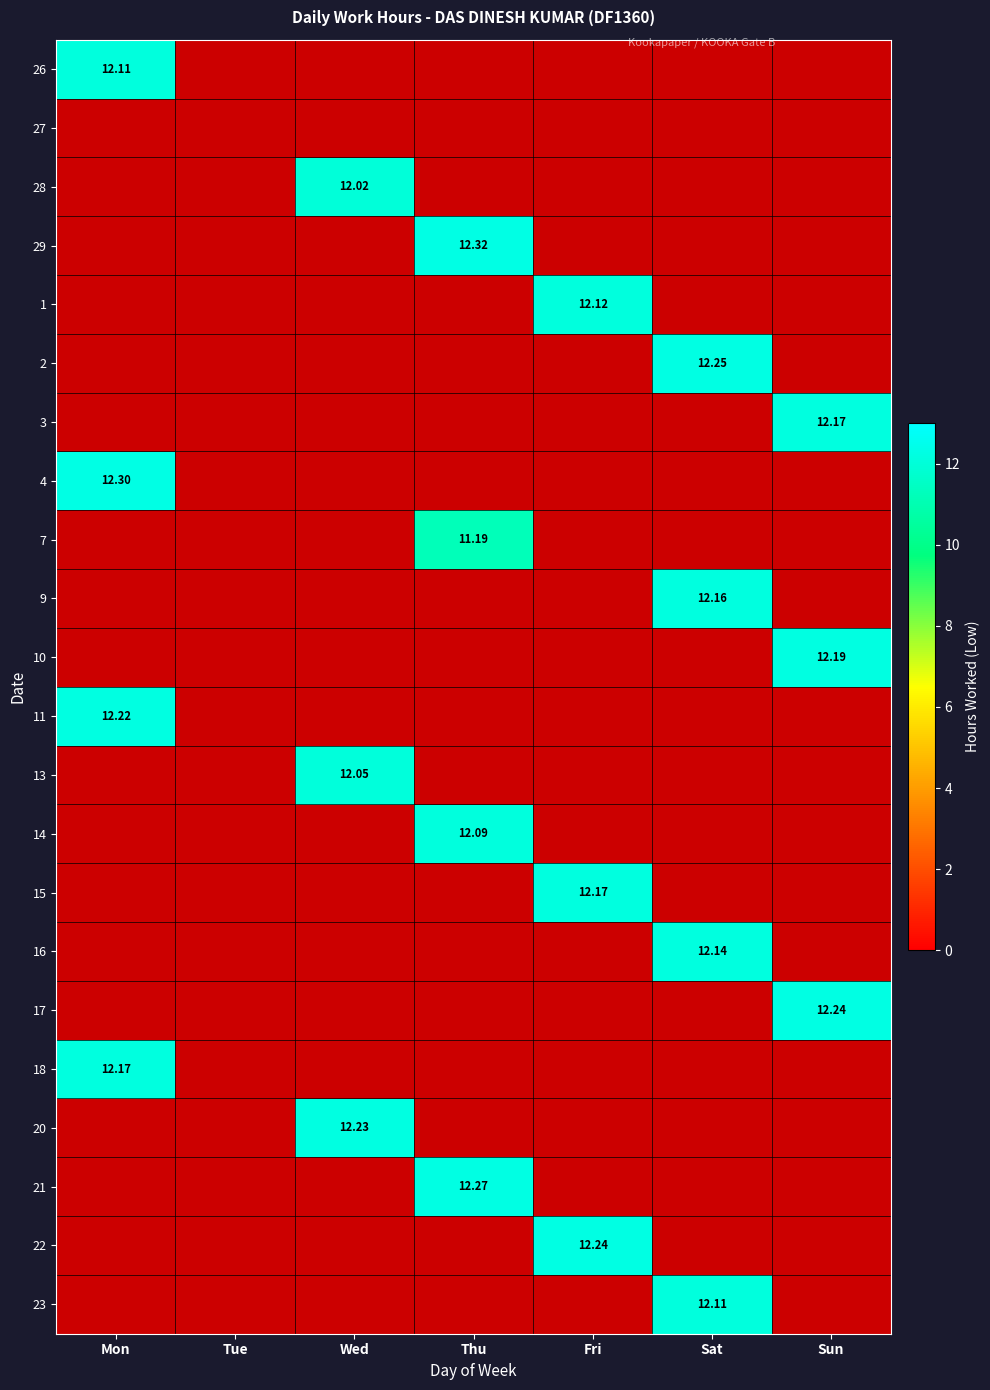

What is the minimum value shown in the chart?

11.2